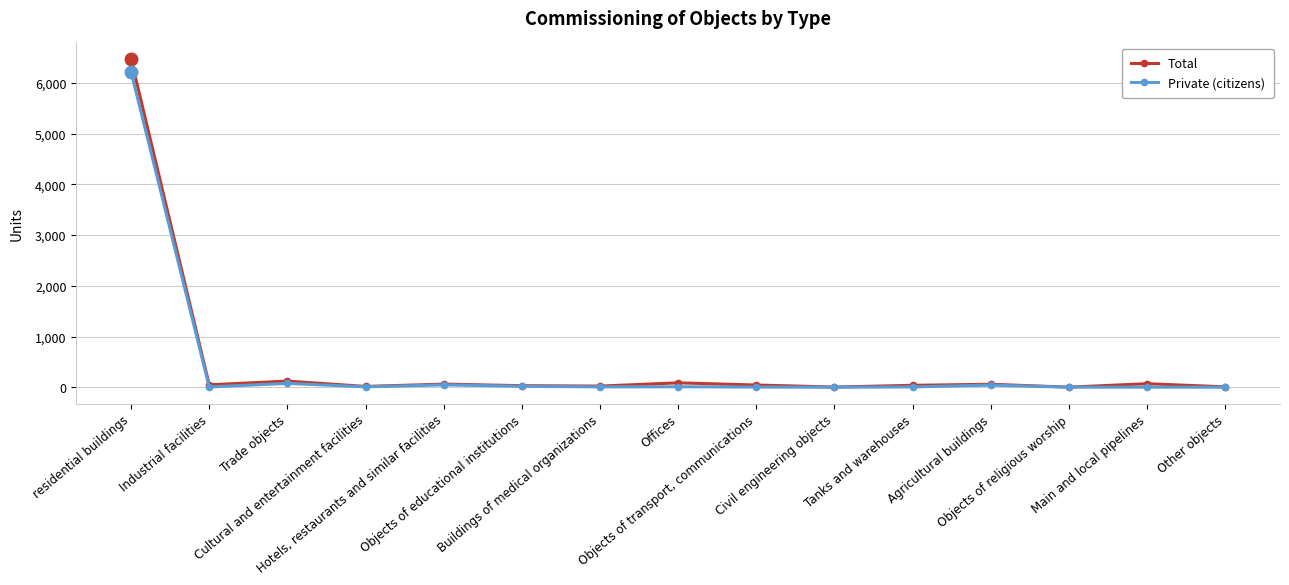

Which category has the highest value in the Total series?

residential buildings